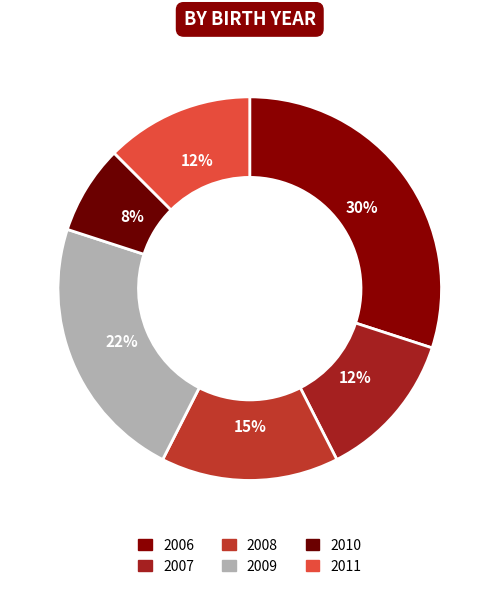

Is it true that 2009 is 22% of the pie?

True